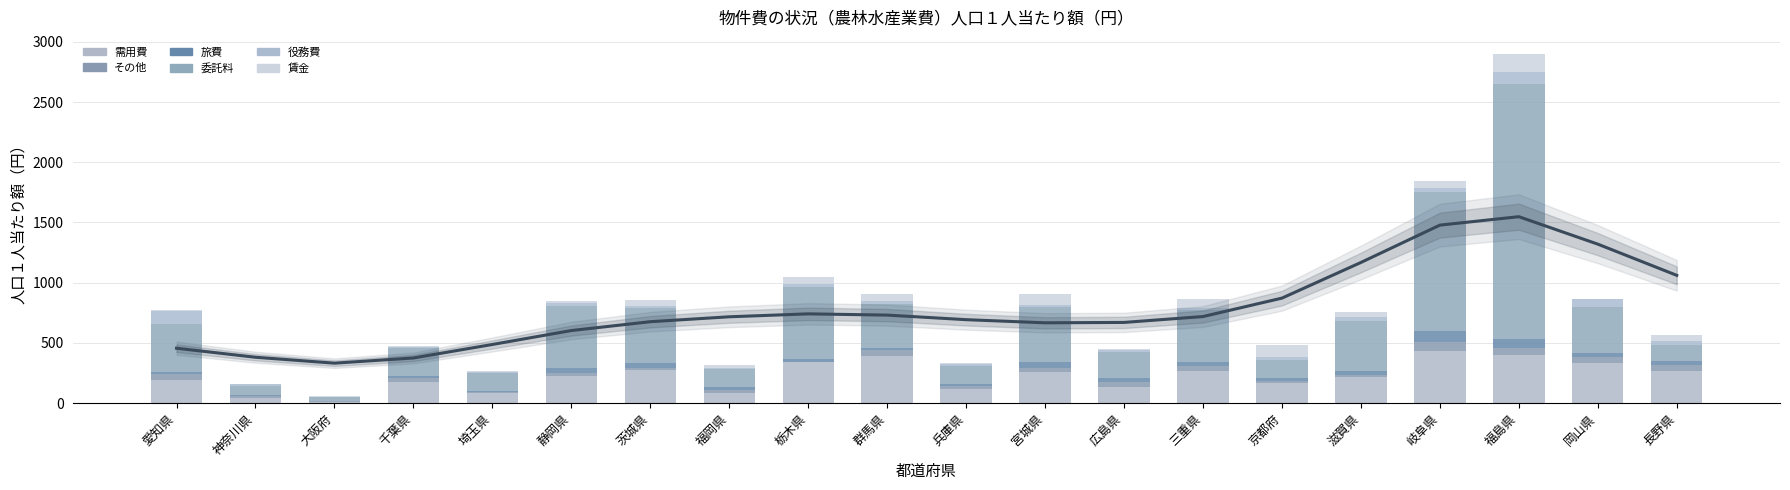

At which label is その他 closest to 36?

三重県